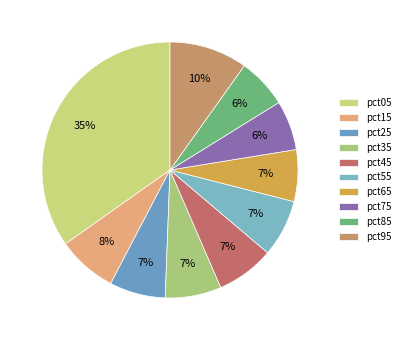

To the nearest percent, what is the combined percentage of pct55 and pct25?

14%